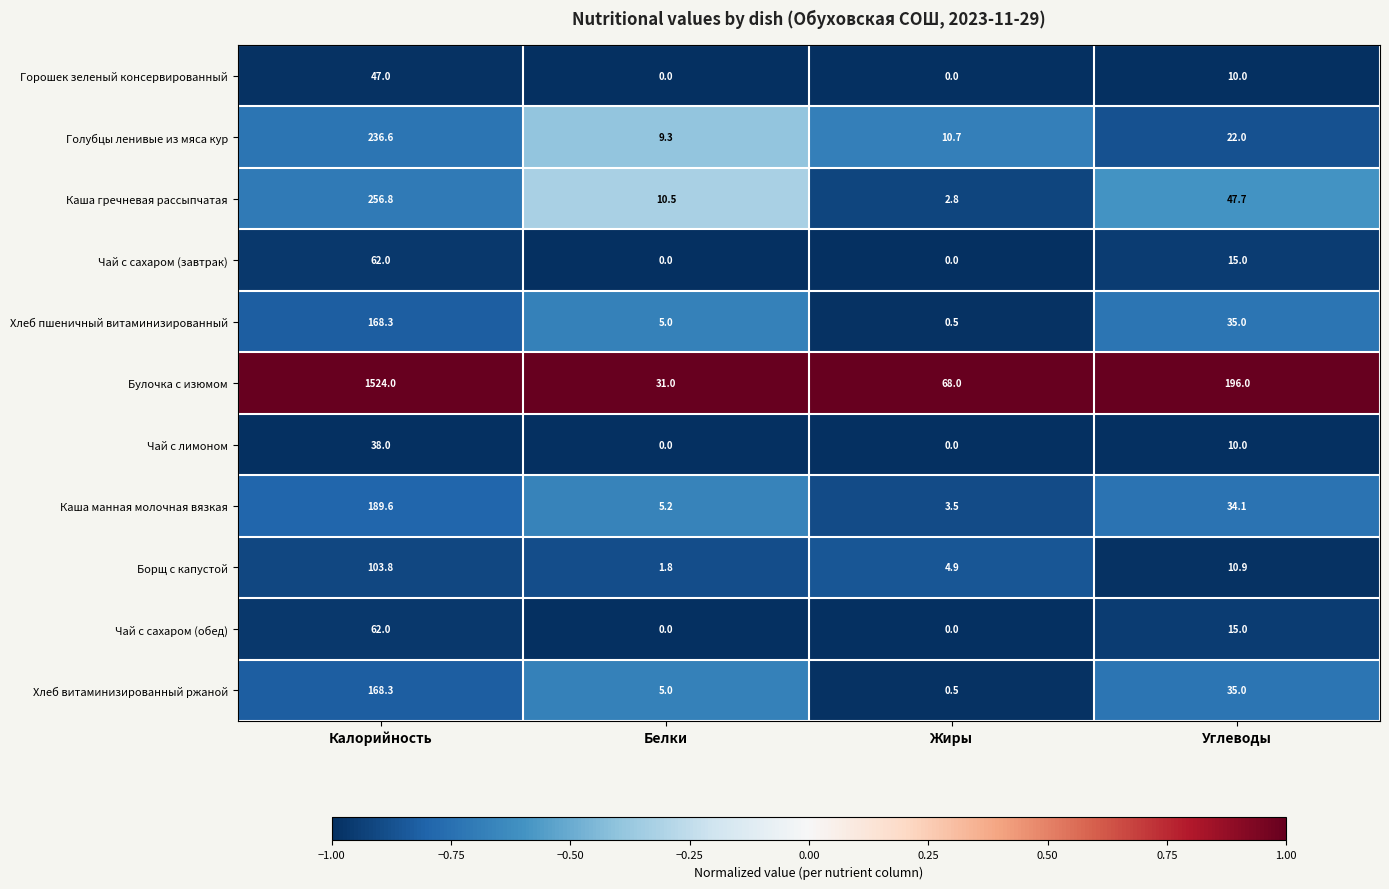

What is the greatest value displayed?

1524.0